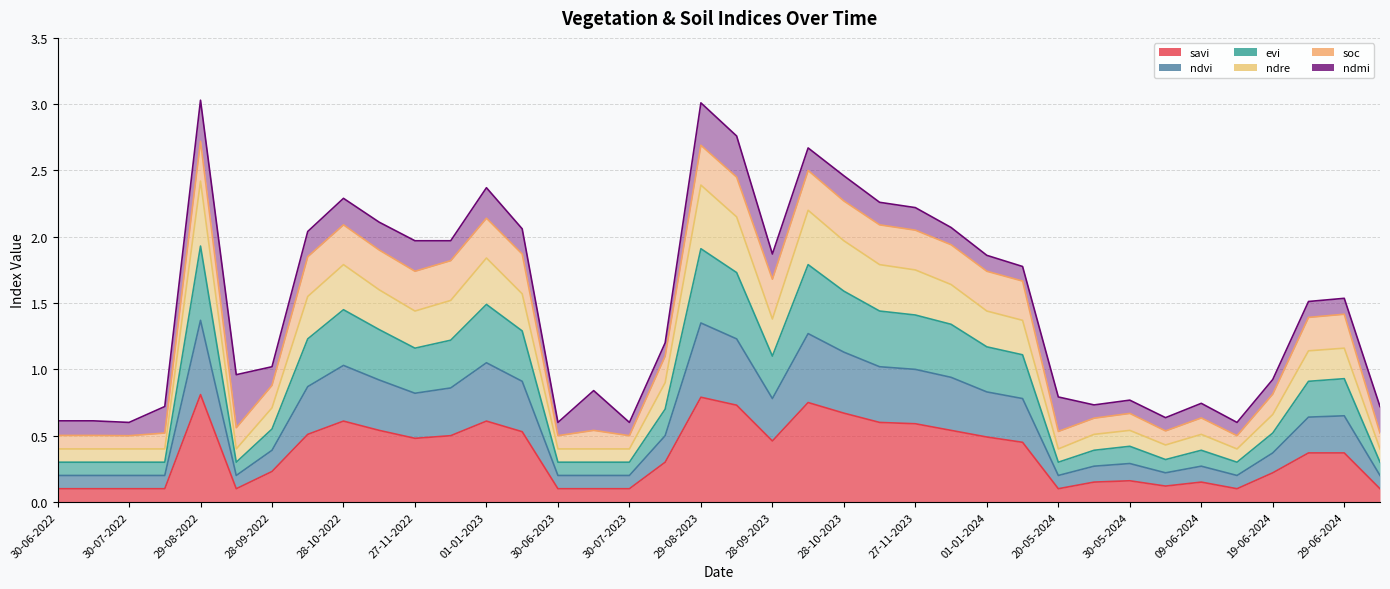

At how many categories does at least one series exceed 0?

38